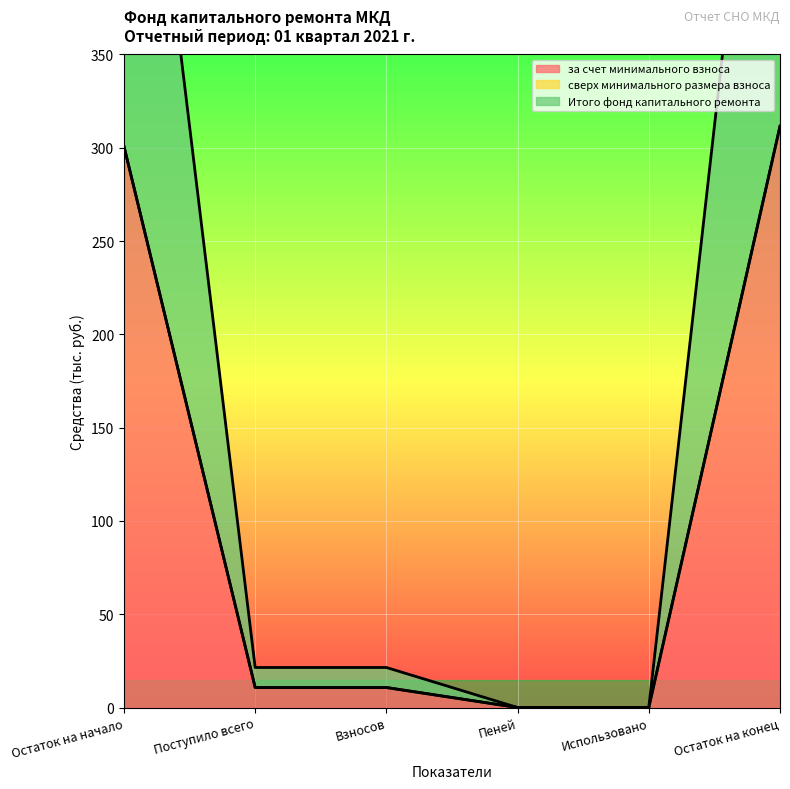

True or false: Итого фонд капитального ремонта and за счет минимального взноса intersect in this chart.

False